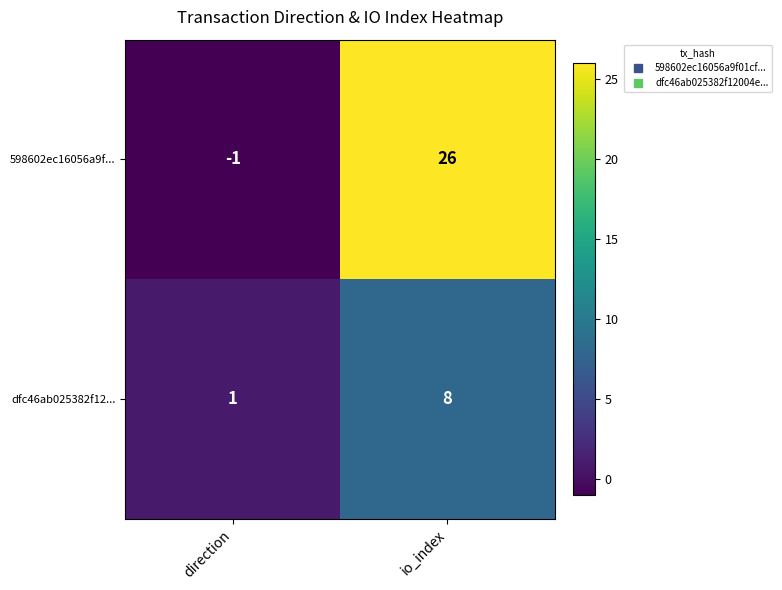

Is it true that 598602ec16056a9f... equals 26 at io_index?

True